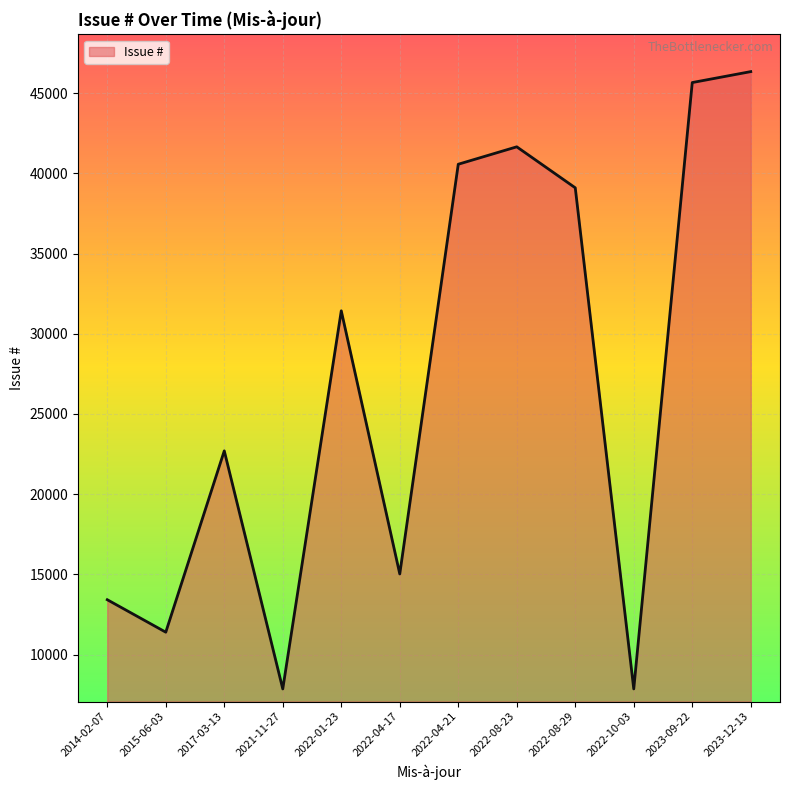

Where is the data nearest to the value 27100?

2022-01-23